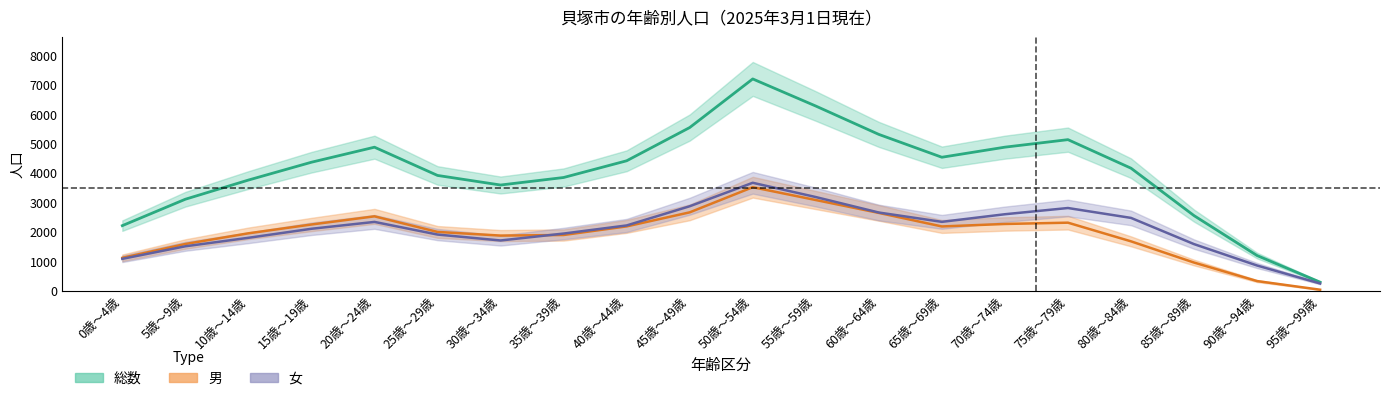

Rank the series at 85歳～89歳 from lowest to highest value.

男, 女, 総数